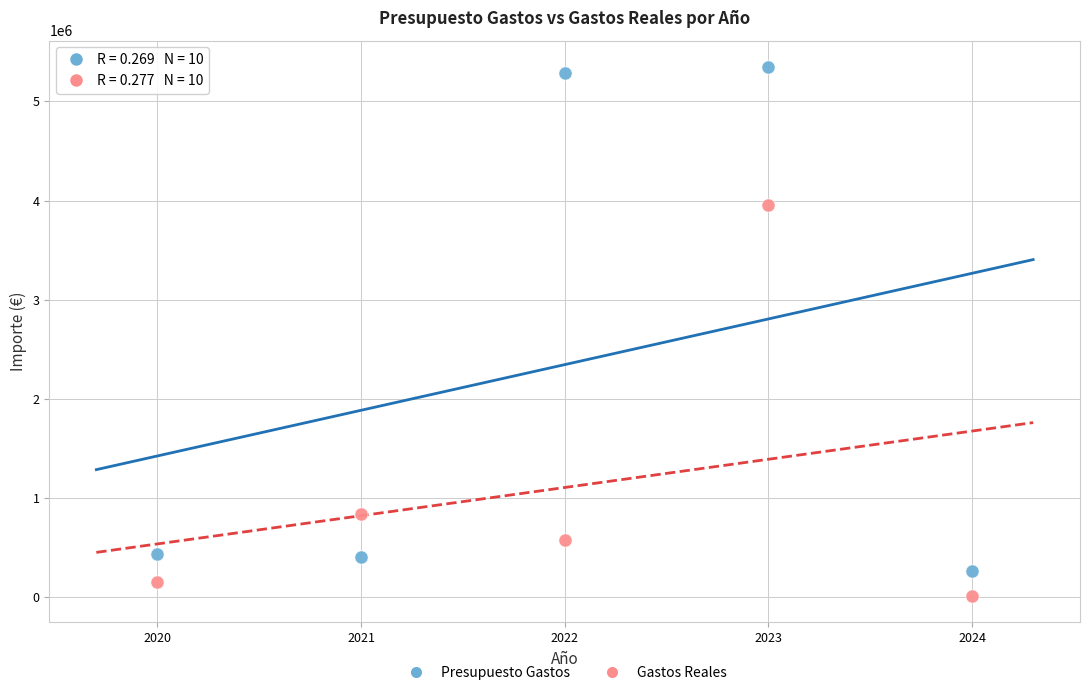

Which series reaches the minimum Y coordinate?

Gastos Reales